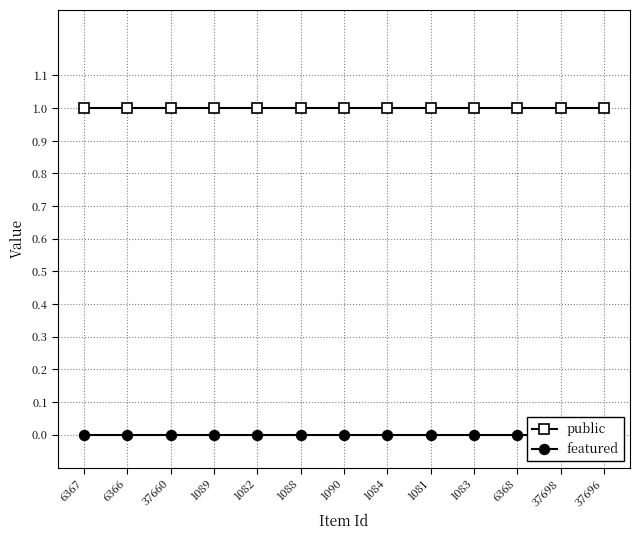

How many distinct data groups are displayed?

2